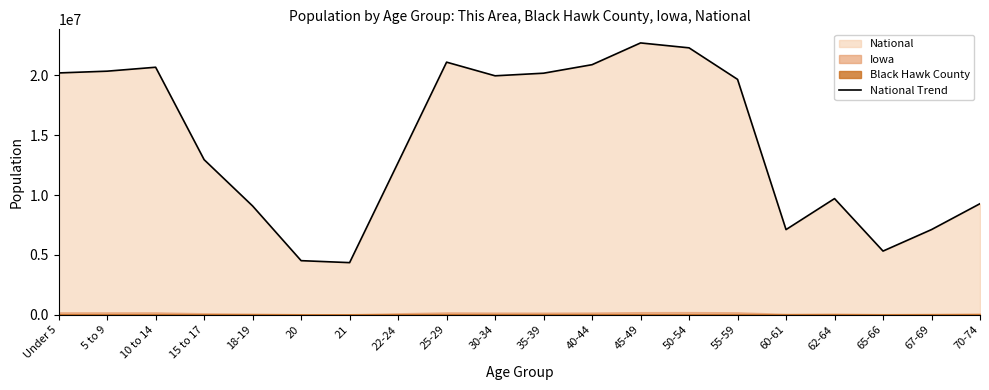

How many data points are above 19664805?

9